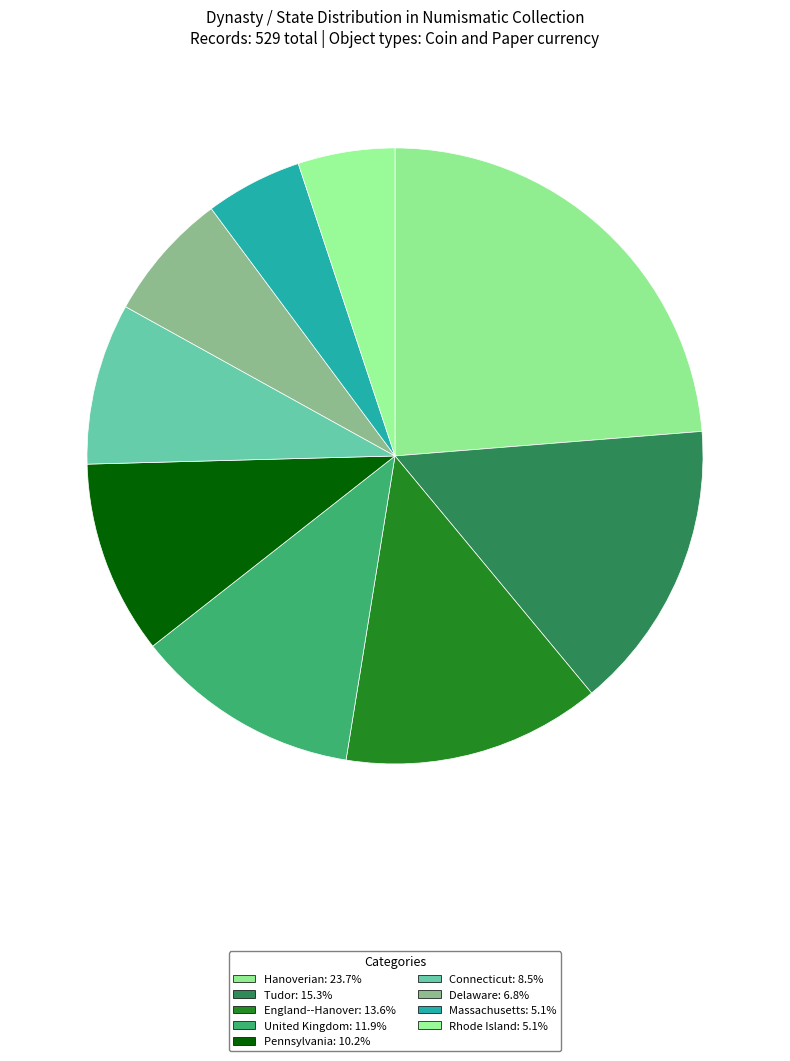

Count the number of slices in the pie.

9